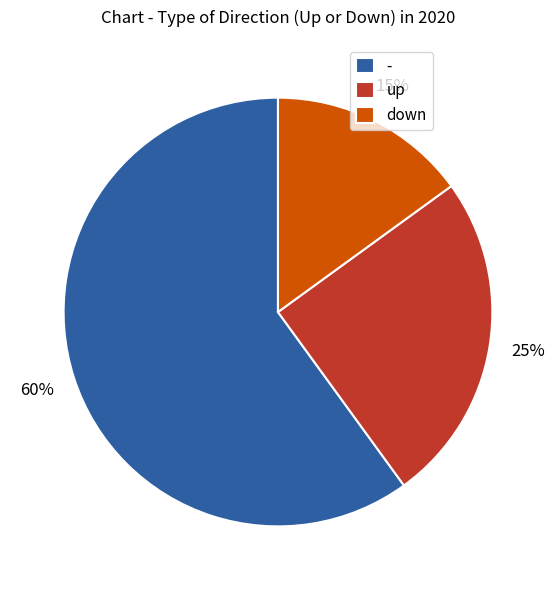

To the nearest percent, what is the difference between the up and down slice percentages?

10%